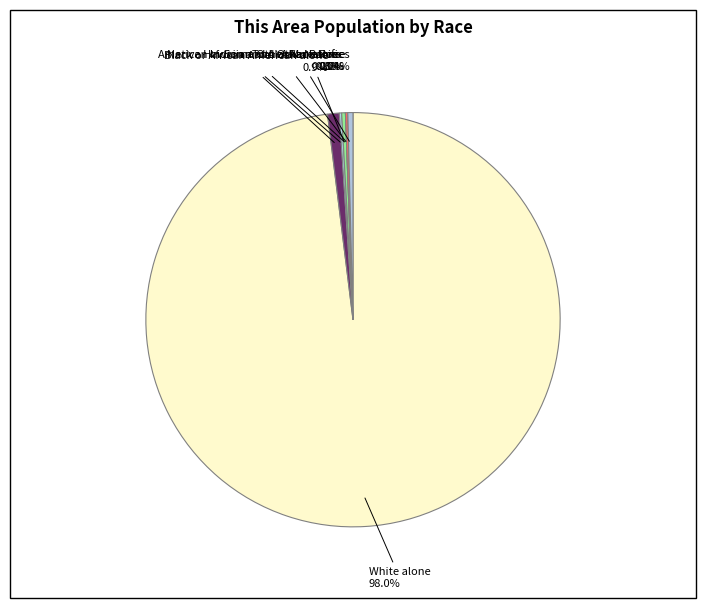

Approximately how many times larger is the value at Asian alone compared to American Indian and Alaska Native?

1.6